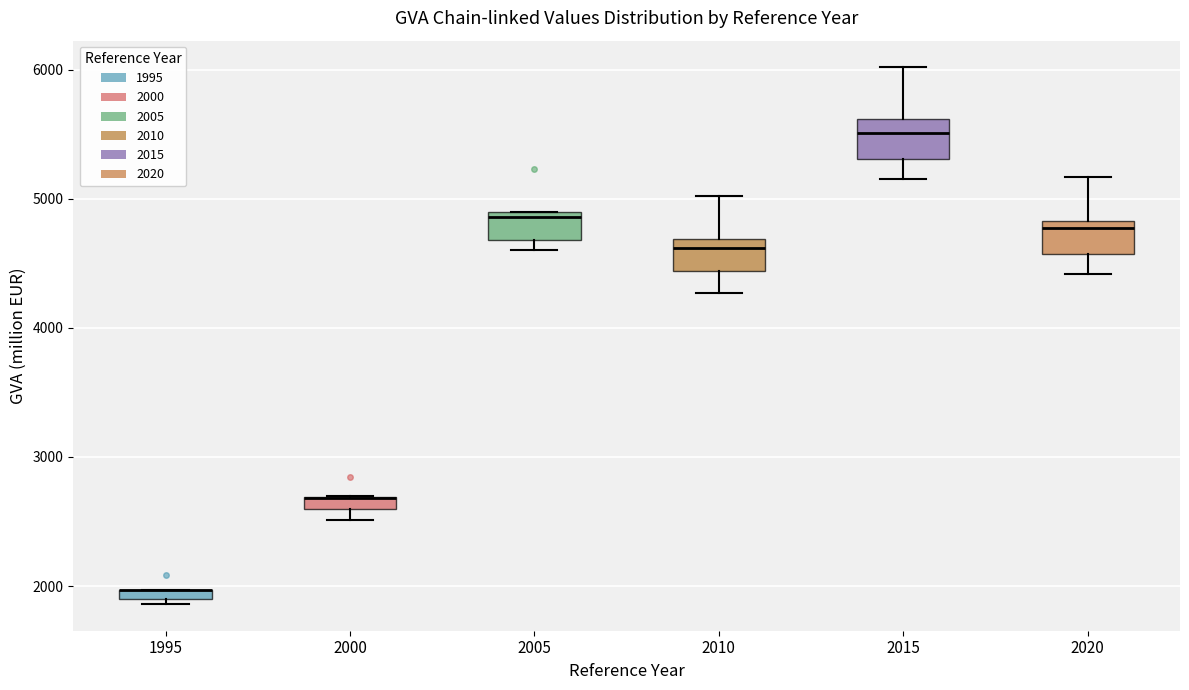

Where is the upper edge of the box at x = 2020 on the y-axis? The values are not printed on the chart, so give them approximately, as read against the axis.

4800